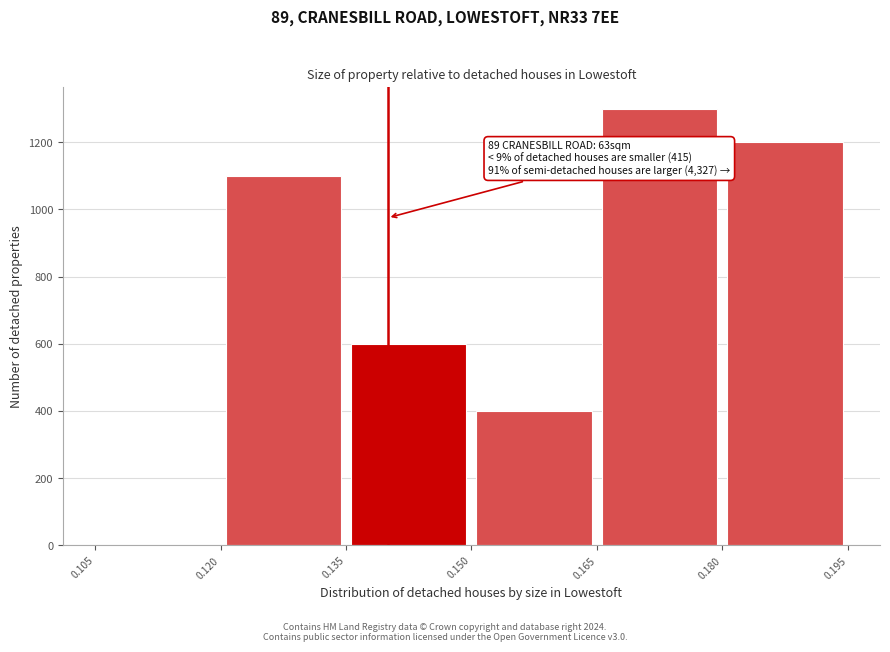

Over which range of the x-axis is the bar tallest?

0.165 to 0.180